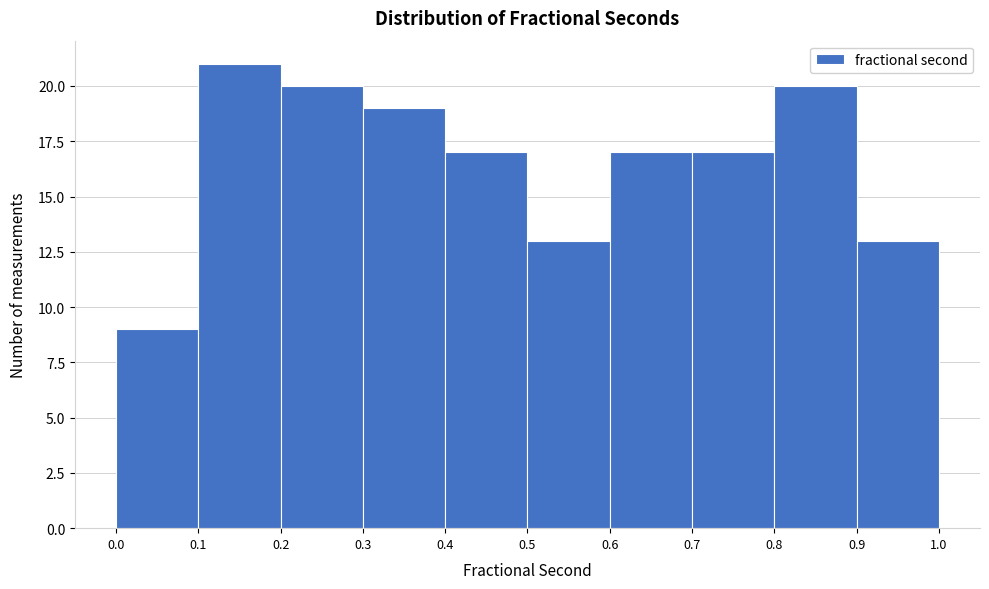

What is the height of the bar covering 0.5 to 0.6 on the x-axis? The values are not printed on the chart, so give them approximately, as read against the axis.

13